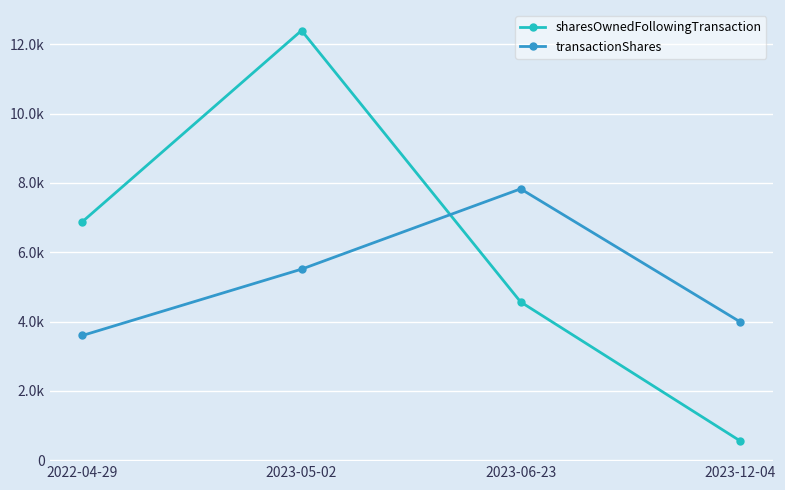

Which series changed the most between 2022-04-29 and 2023-12-04?

sharesOwnedFollowingTransaction